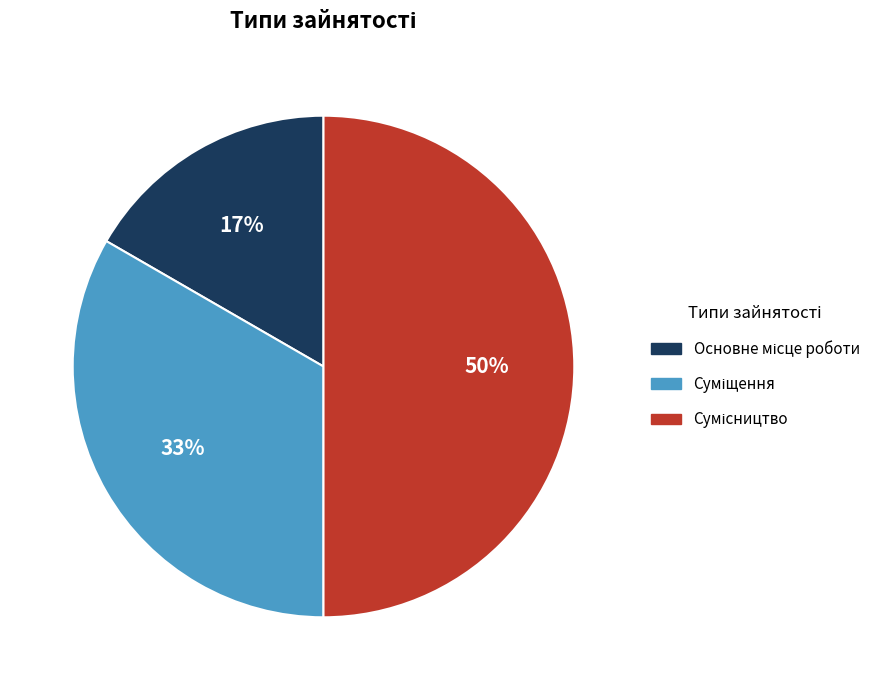

To the nearest percent, what is the average slice percentage?

33%